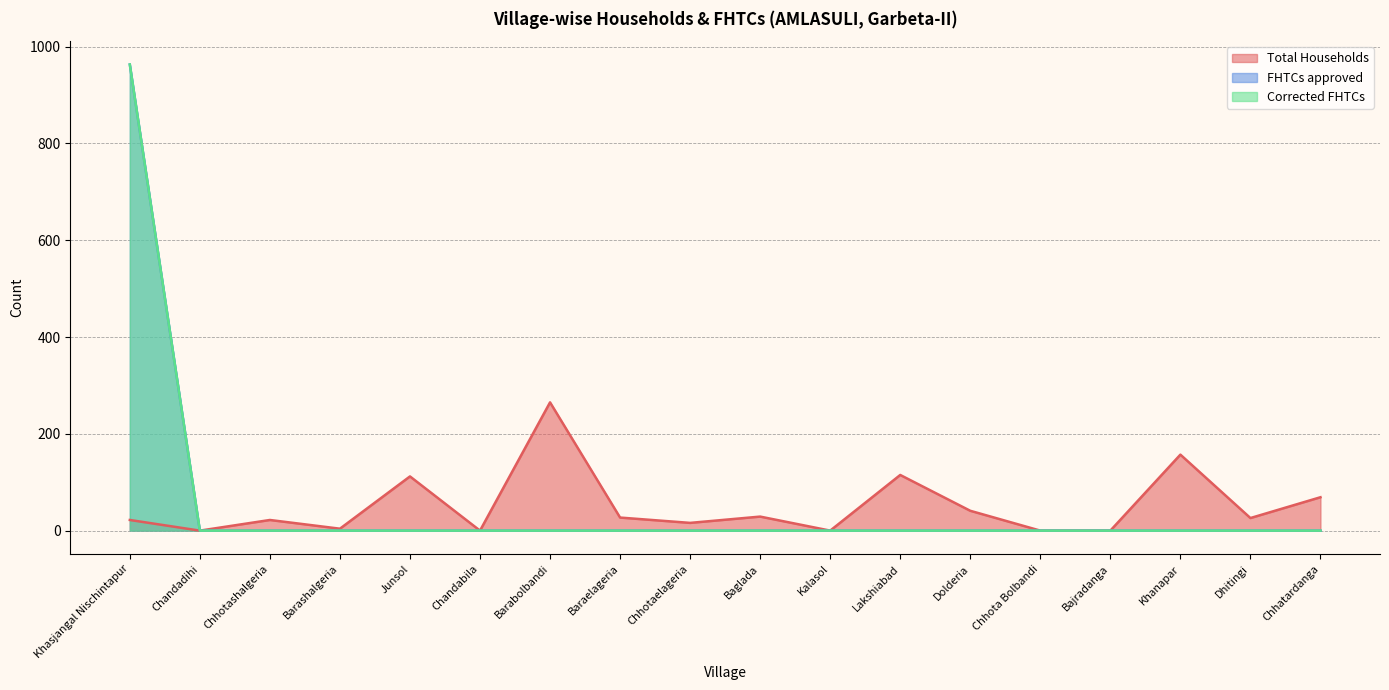

Reading left to right, list all the values displayed in this chart.

Total Households: 22	0	22	4	112	0	265	27	16	29	0	115	41	0	0	157	26	69
FHTCs approved: 963	0	0	0	0	0	0	0	0	0	0	0	0	0	0	0	0	0
Corrected FHTCs: 963	0	0	0	0	0	0	0	0	0	0	0	0	0	0	0	0	0